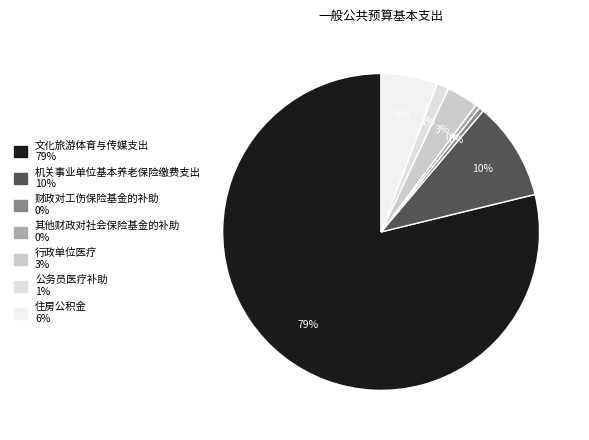

What is the smallest slice in the pie chart?

其他财政对社会保险基金的补助